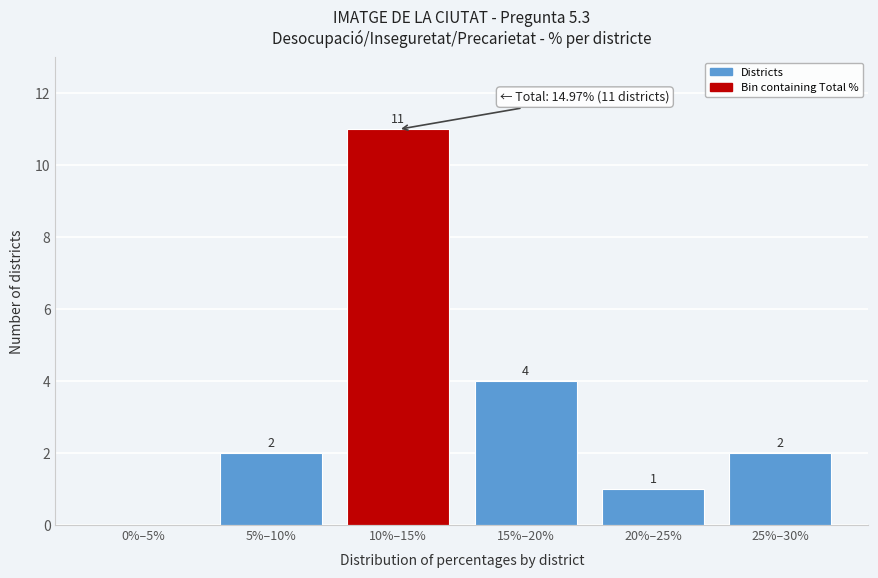

Reading left to right, list all the values displayed in this chart.

0%–5%=0	5%–10%=2	10%–15%=11	15%–20%=4	20%–25%=1	25%–30%=2